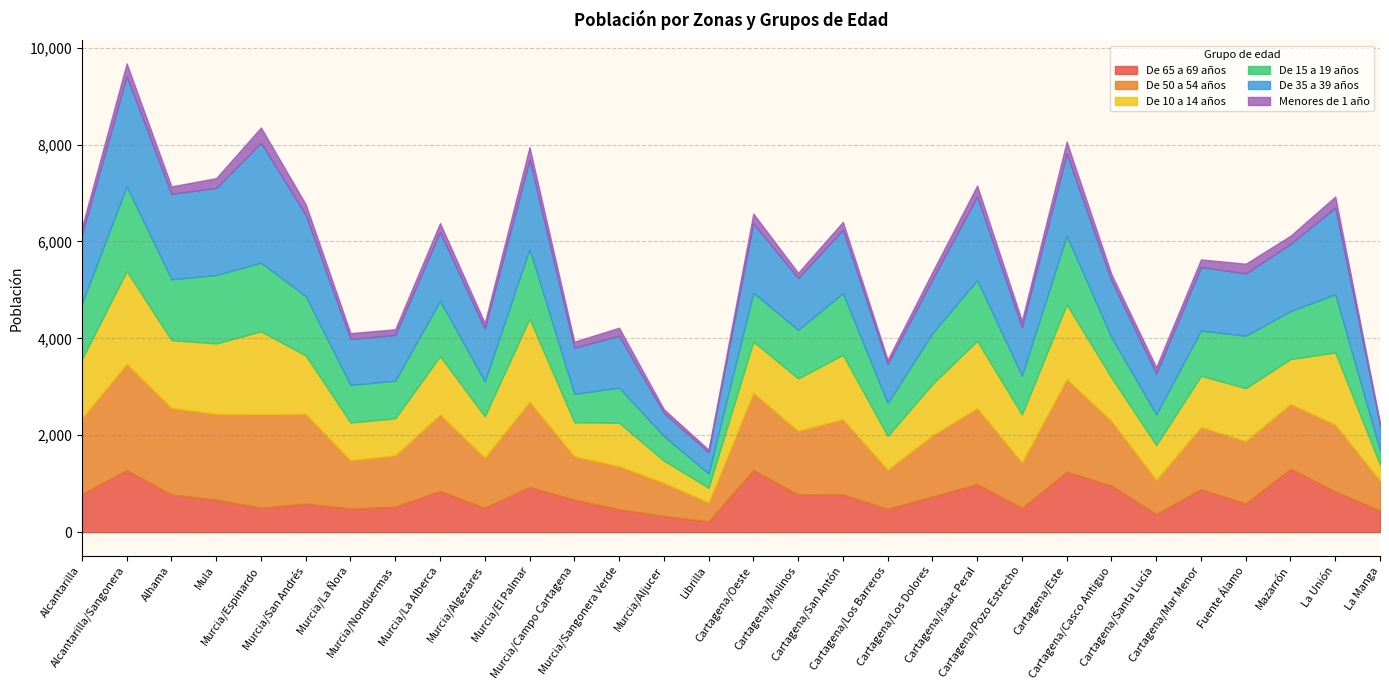

At which category does the chart reach its peak across all series?

Murcia/Espinardo